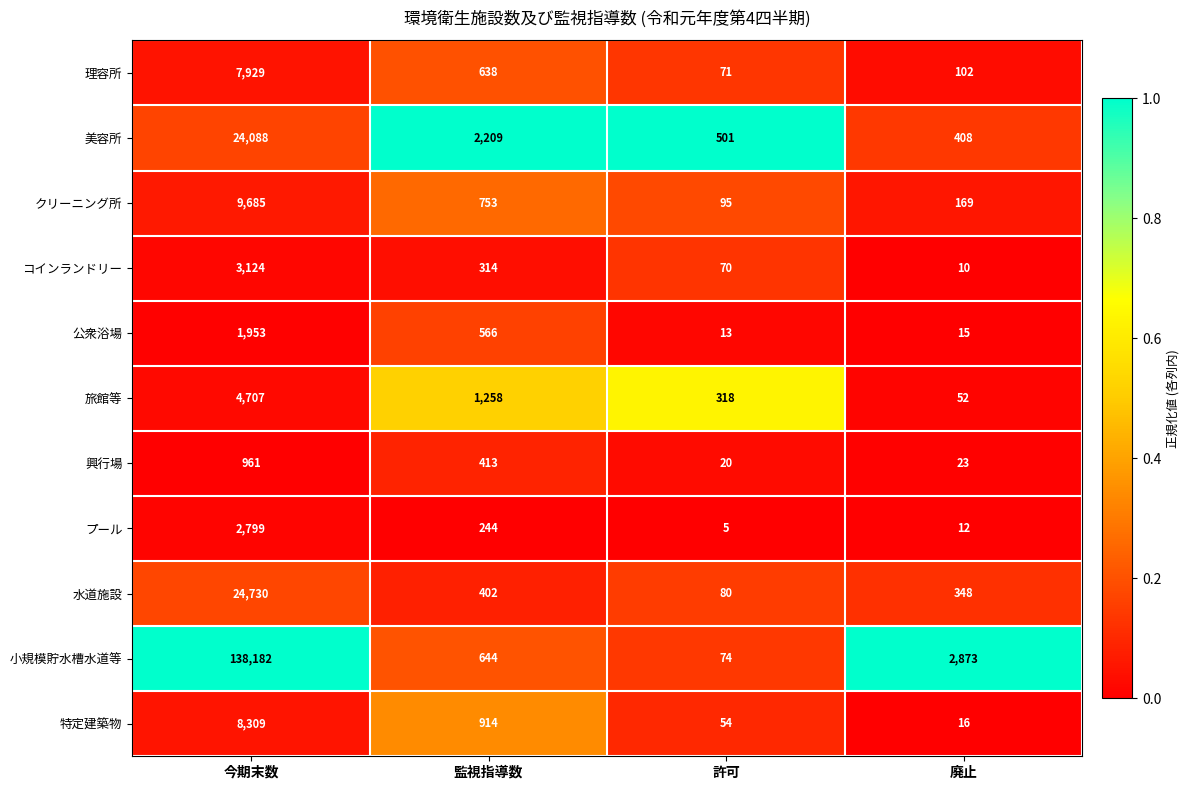

Which series changed the most between 今期末数 and 監視指導数?

小規模貯水槽水道等